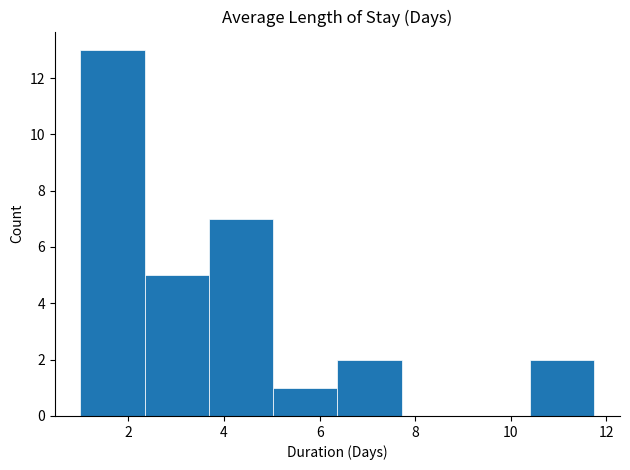

Reading left to right, list every bar in this chart as the range it spans on the x-axis followed by its height. Neither the bar edges nor the heights are printed on the chart, so give them approximately, as read against the axes.

1.0 to 2.4: 13
2.4 to 3.6: 5
3.6 to 5.0: 7
5.0 to 6.4: 1
6.4 to 7.8: 2
7.8 to 9.0: 0
9.0 to 10.4: 0
10.4 to 11.8: 2